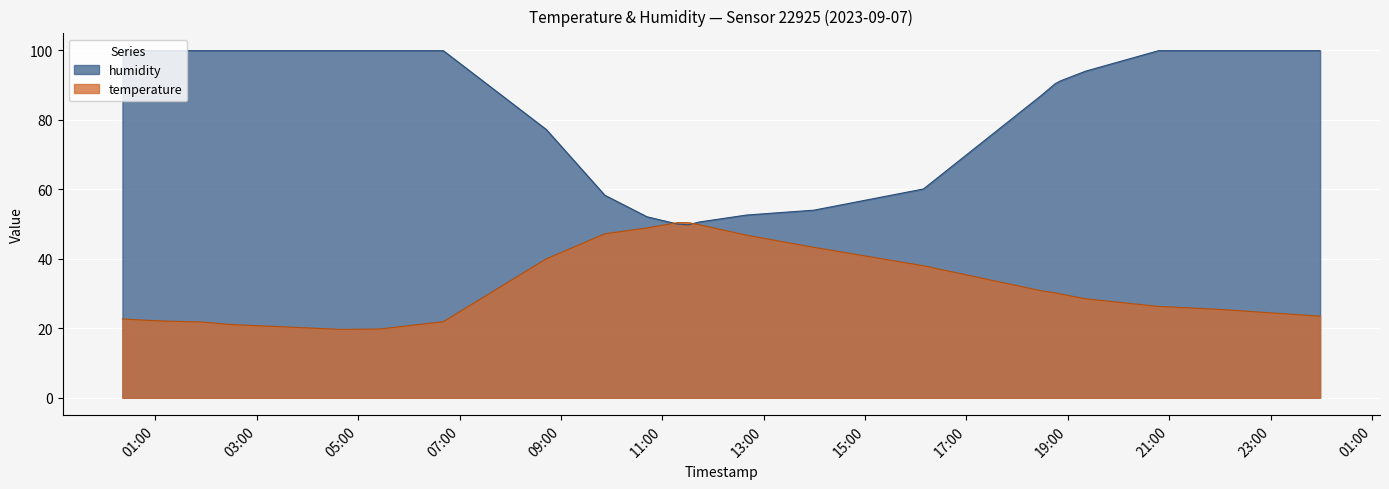

Reading left to right, extract all data points from this chart.

temperature: 22.7	22.3	22.1	22.0	21.8	21.1	19.7	19.8	21.9	40.0	47.2	48.9	50.4	50.4	49.8	46.8	43.3	38.0	30.8	30.2	29.9	28.5	26.3	25.5	23.5
humidity: 99.9	99.9	99.9	99.9	99.9	99.9	99.9	99.9	99.9	77.2	58.3	52.1	50.0	49.8	50.6	52.6	54.0	60.1	87.0	90.4	91.2	94.0	99.9	99.9	99.9